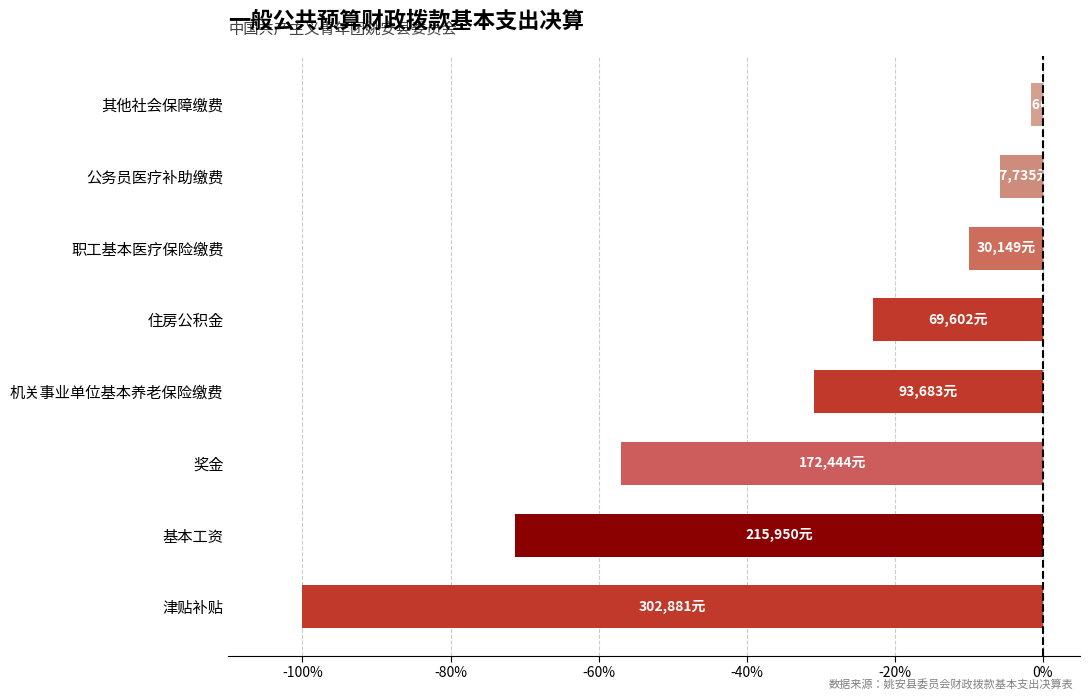

What is the greatest value displayed?

-1.6